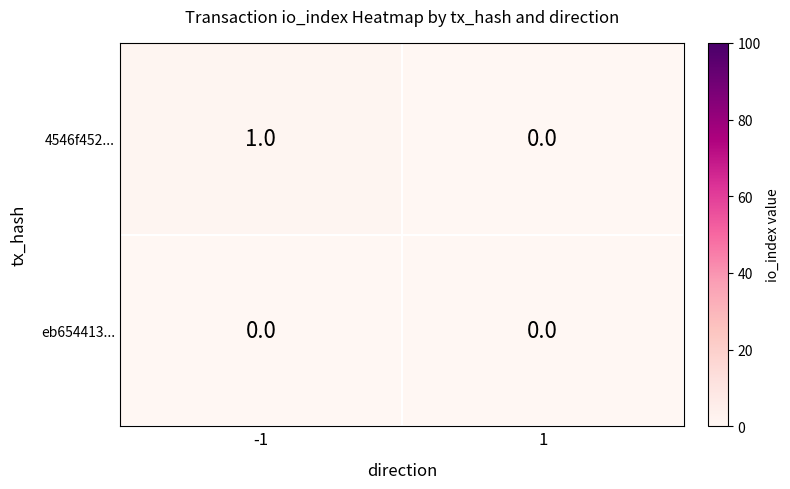

Which series has the largest total across all categories?

4546f452...